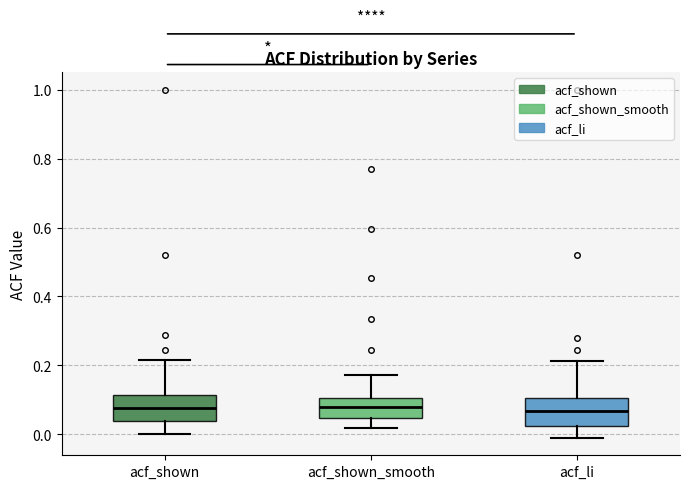

Where is the upper edge of the box for acf_li on the y-axis? The values are not printed on the chart, so give them approximately, as read against the axis.

0.10